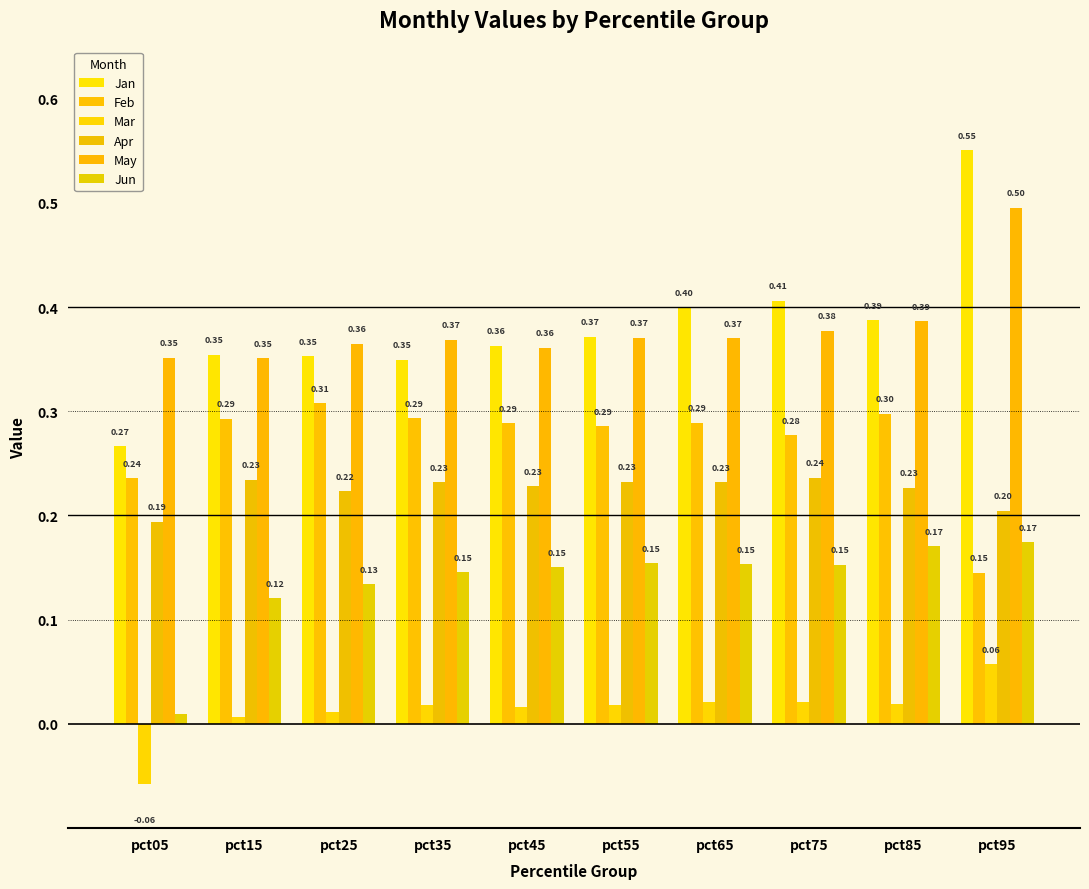

Rank the categories by May value from highest to lowest.

pct95, pct85, pct75, pct55, pct65, pct35, pct25, pct45, pct05, pct15